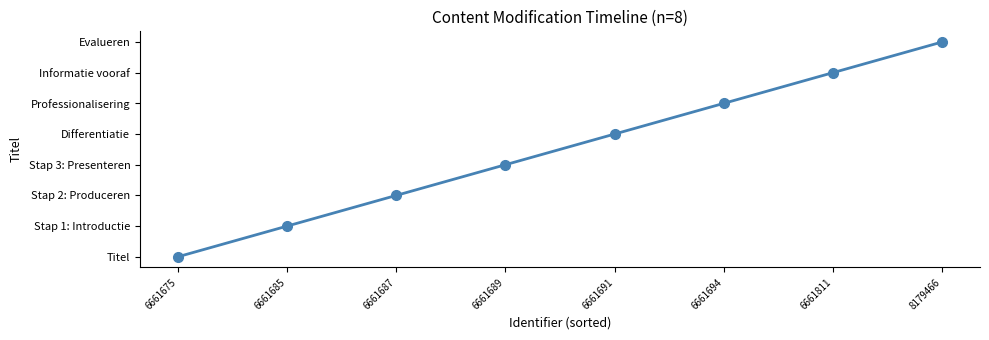

Is this an area chart (filled region under the line)?

No